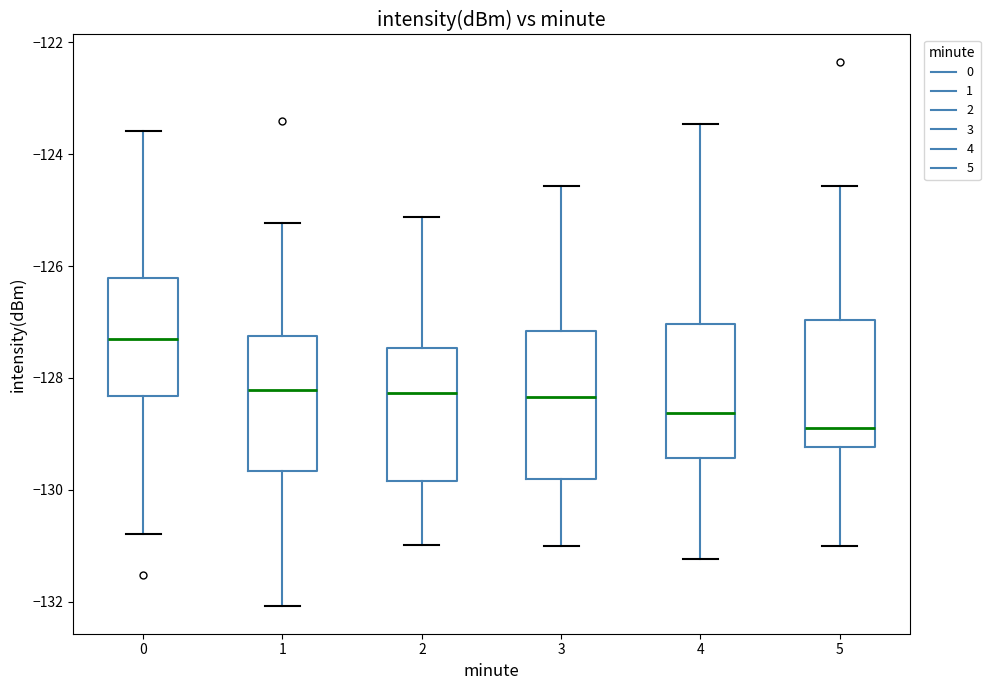

Which box has the highest median line?

0